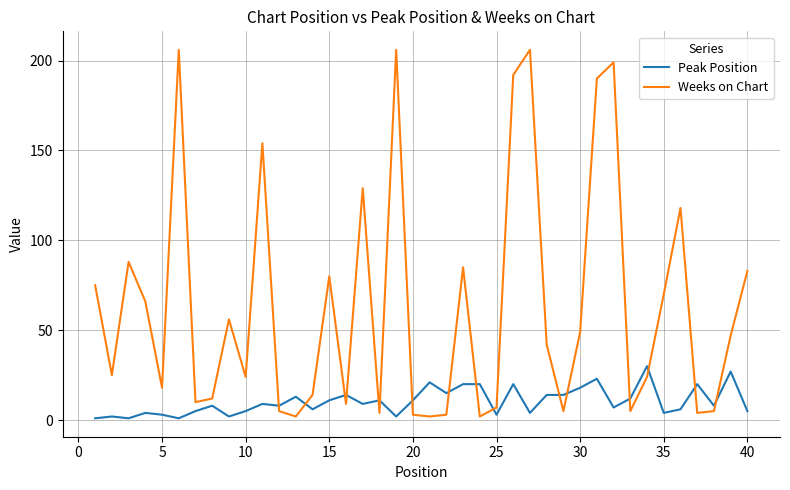

What is the difference between the maximum and minimum values in the Weeks on Chart series?

204